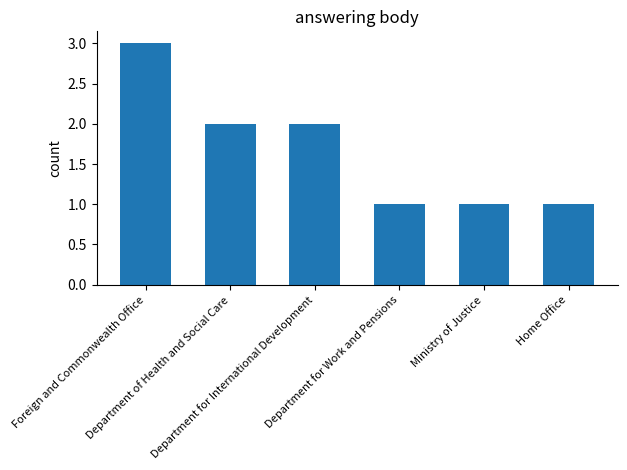

Are the bars grouped side by side (vs. stacked)?

No